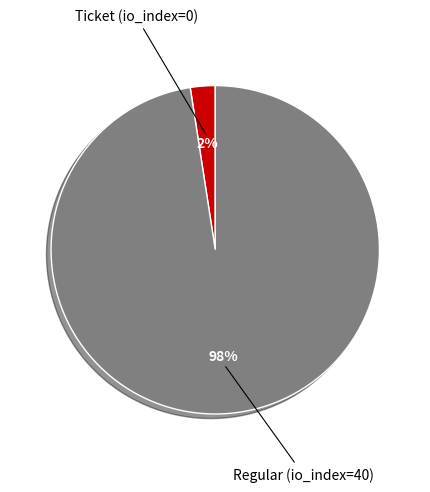

Is there a majority slice in this chart?

Yes